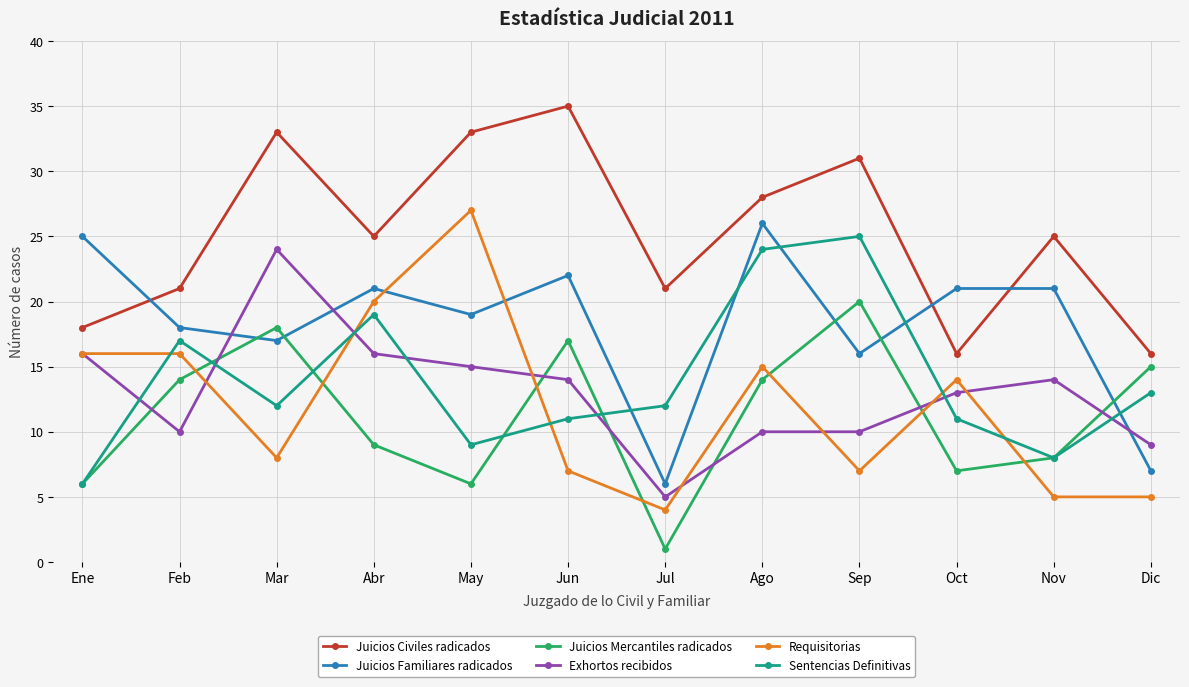

What is the label of the 8th point from the left?

Ago